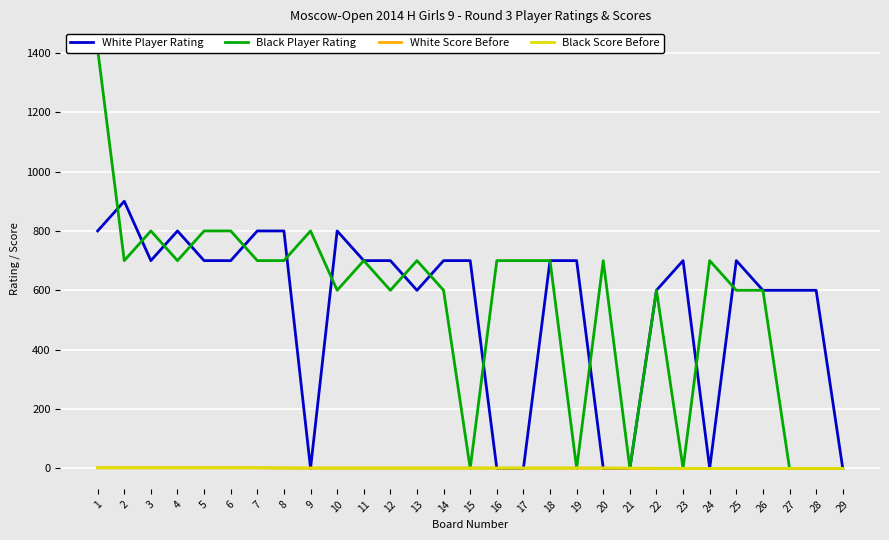

What is the greatest value displayed?

1412.0